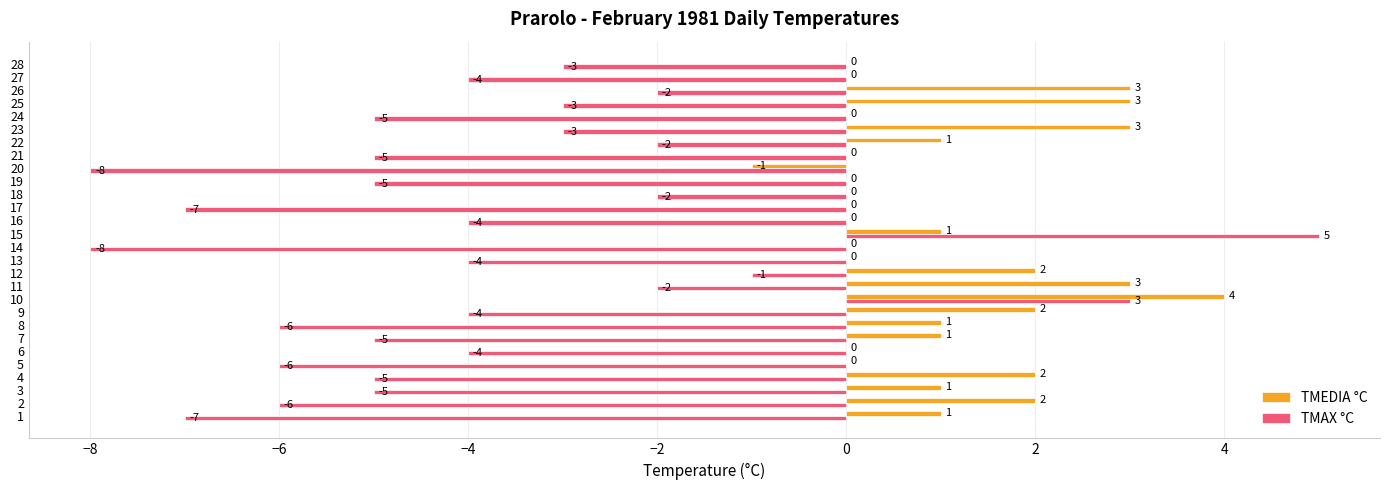

Which series has the largest total across all categories?

TMEDIA °C